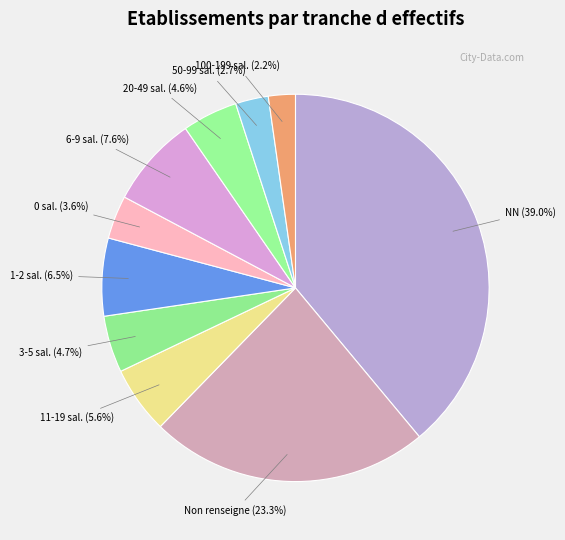

Does any single category account for the majority?

No